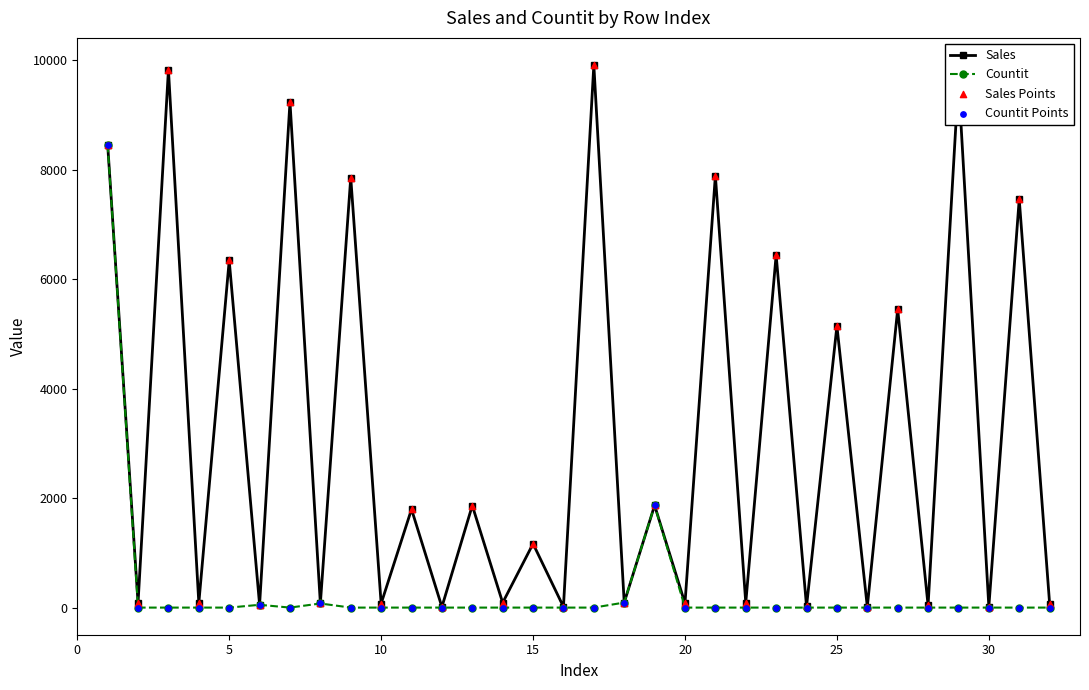

Which series has the widest spread of values?

Sales